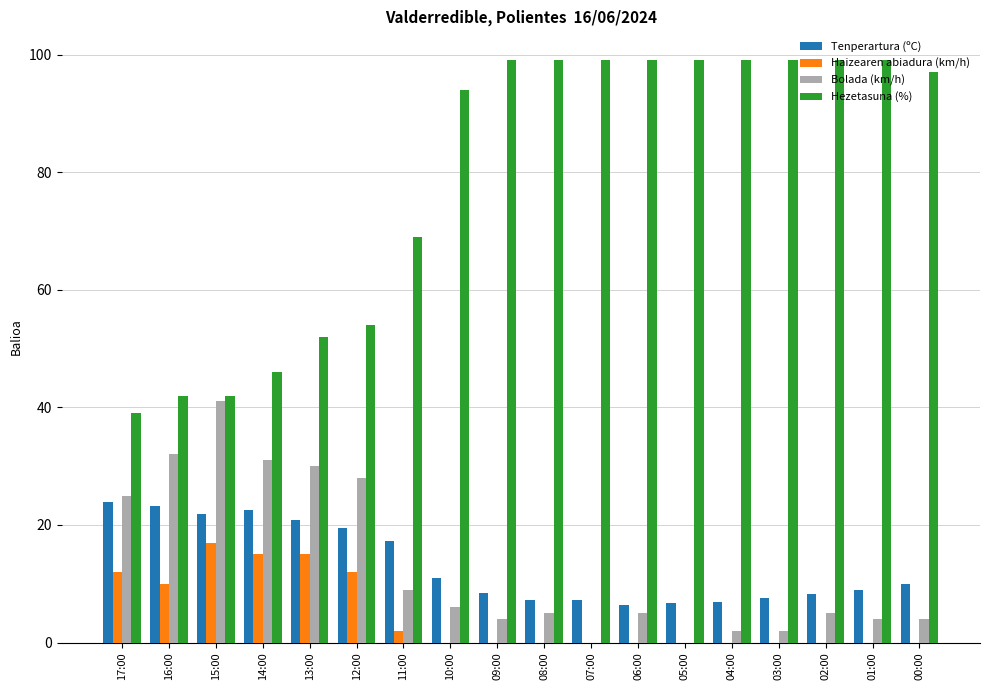

What is the sum of all Haizearen abiadura (km/h) values?

83.0